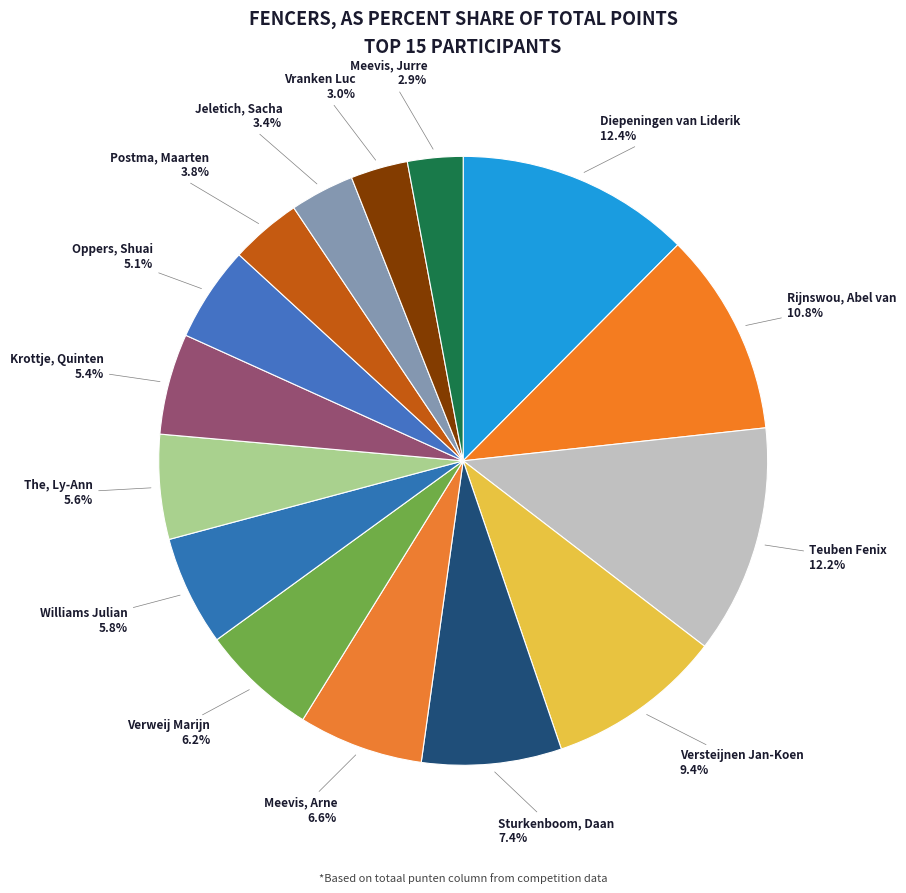

Between Teuben Fenix and The, Ly-Ann, which is larger?

Teuben Fenix